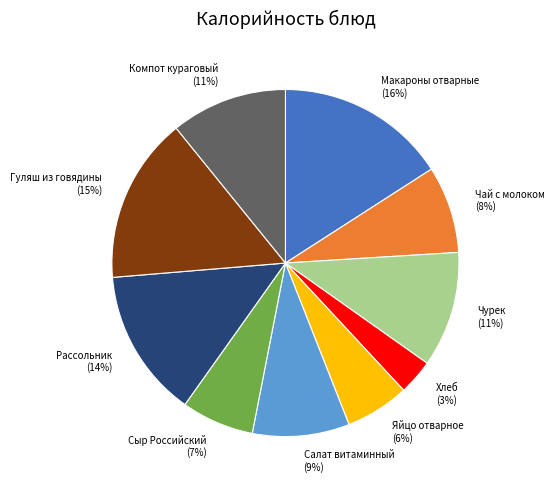

True or false: Компот кураговый accounts for 3% of the total.

False